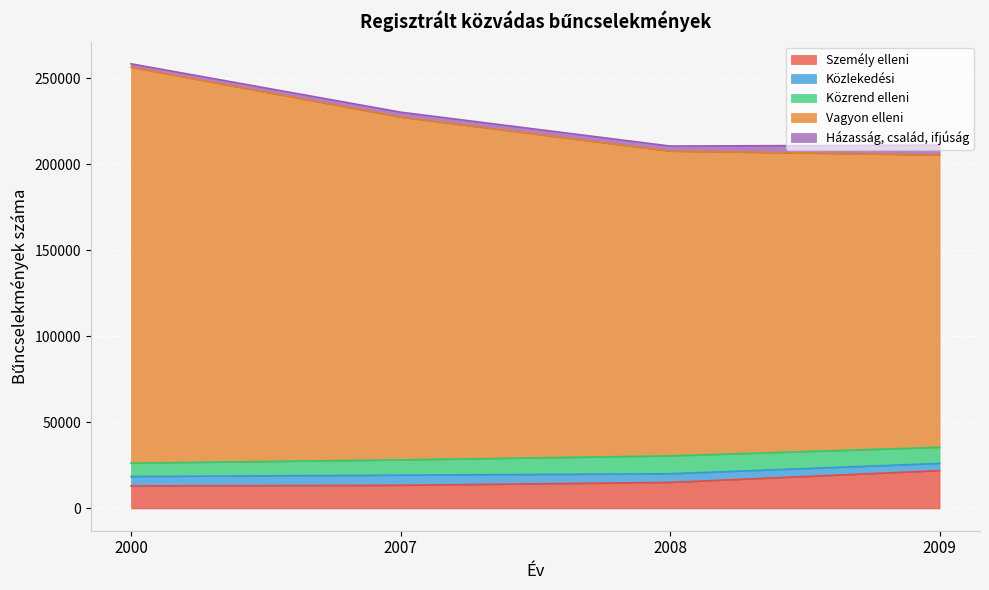

What is the maximum value shown in the chart?

256251